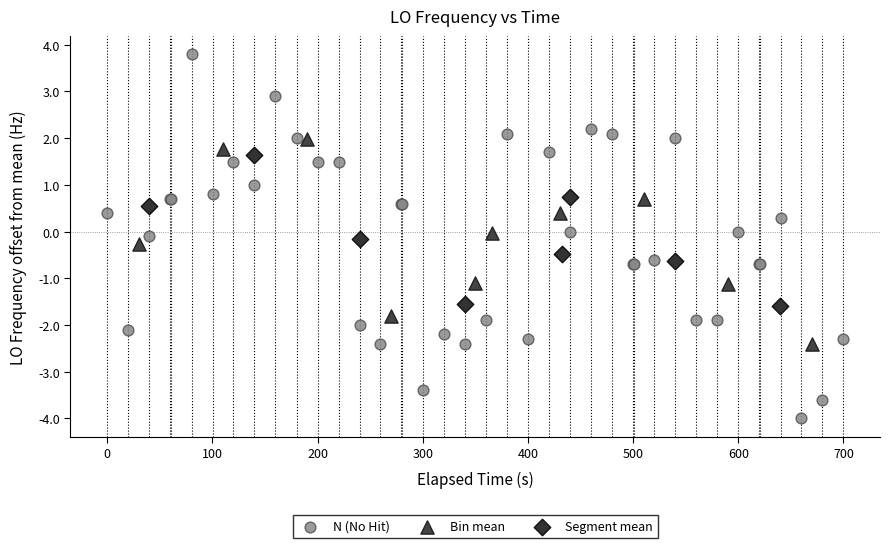

Which series reaches the minimum Y coordinate?

N (No Hit)